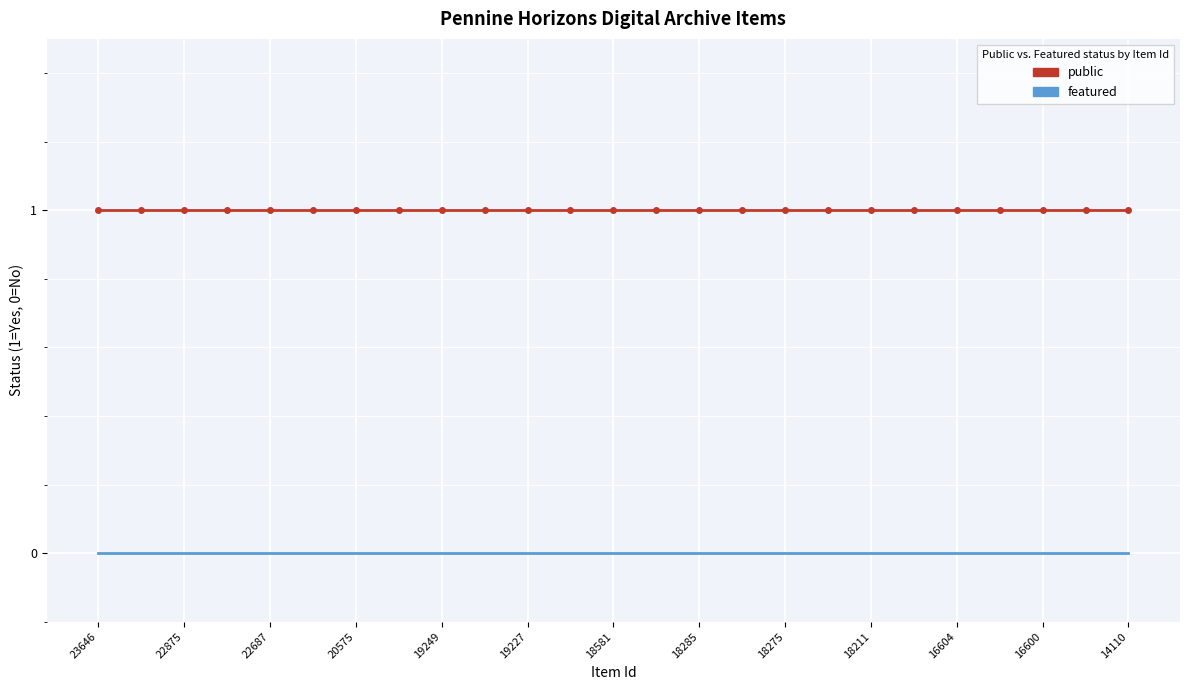

List the series in order of their overall mean, lowest first.

featured, public